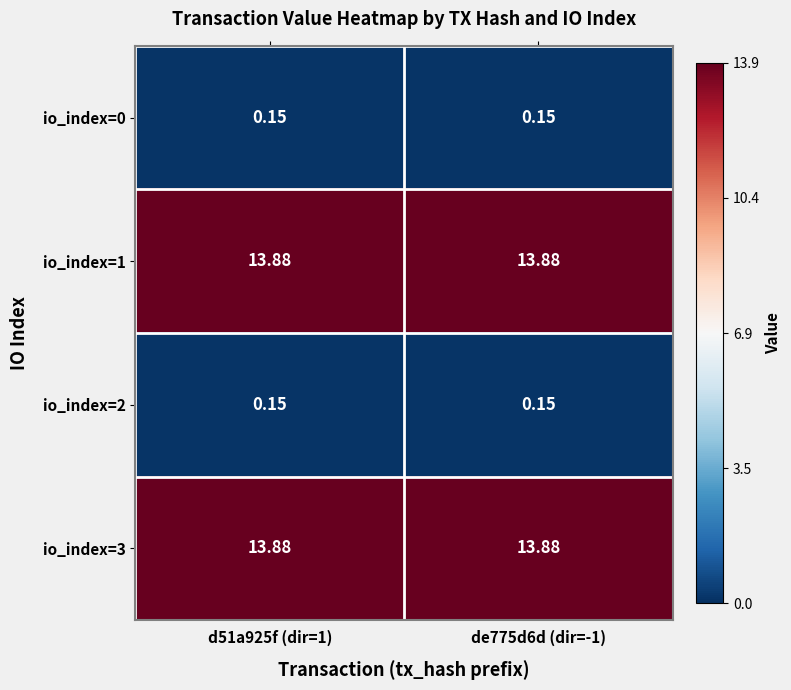

Is the value of io_index=0 at de775d6d (dir=-1) greater than the value of io_index=1 at d51a925f (dir=1)?

No